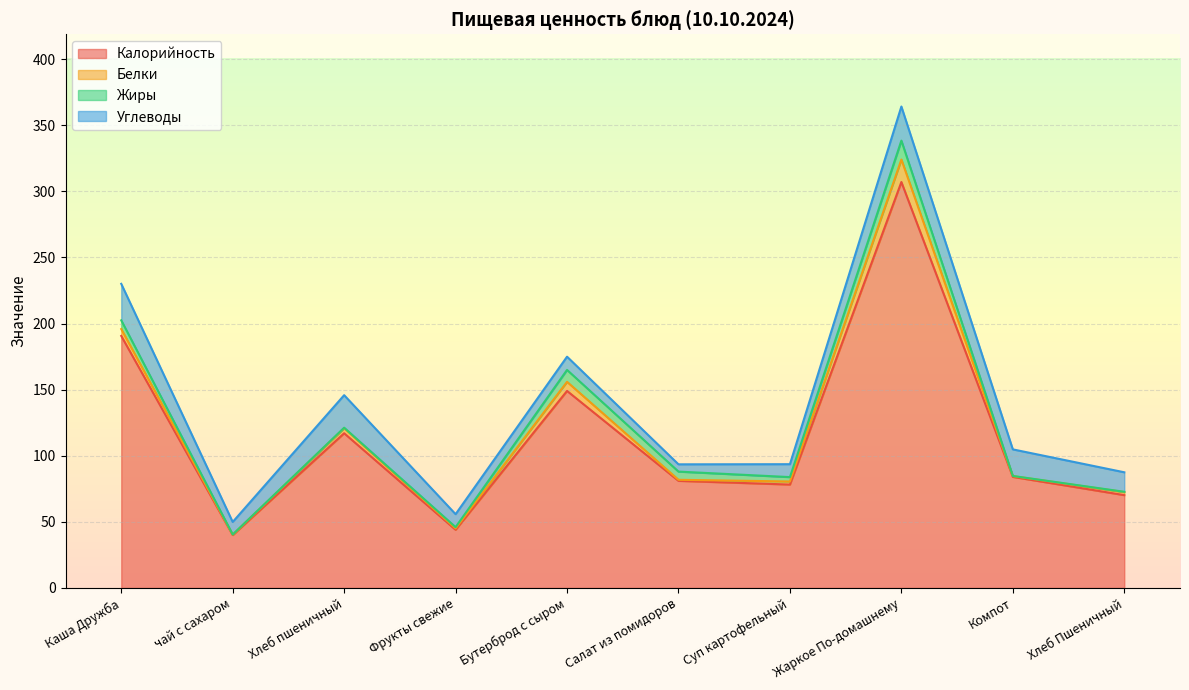

What is the value of the Калорийность point at the 5th from the left?

149.0